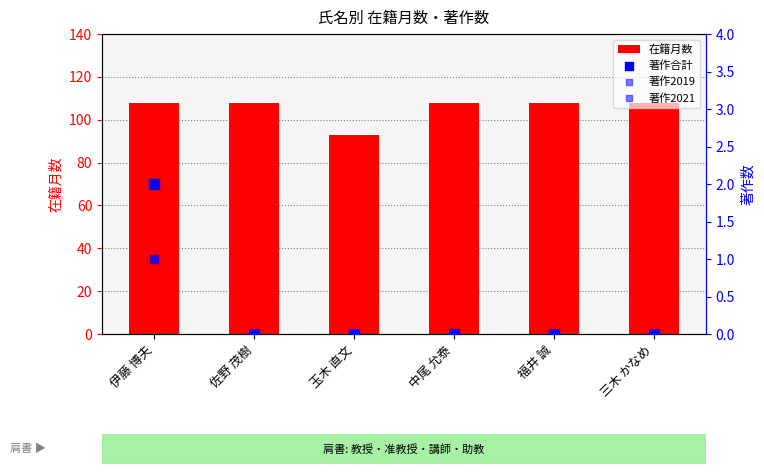

Which series contains the lowest Y value?

著作合計